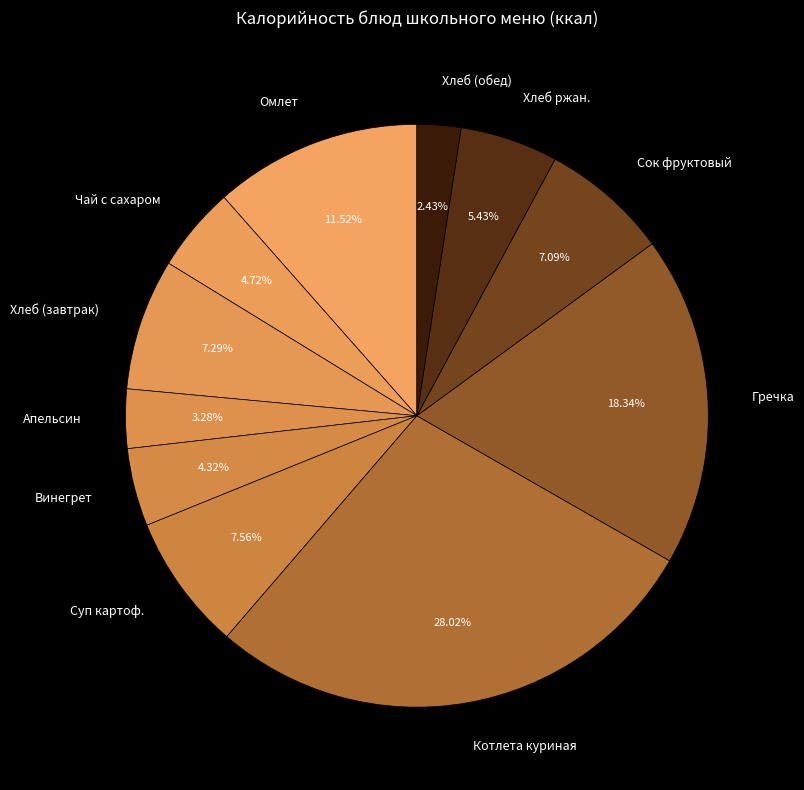

Is there a majority slice in this chart?

No